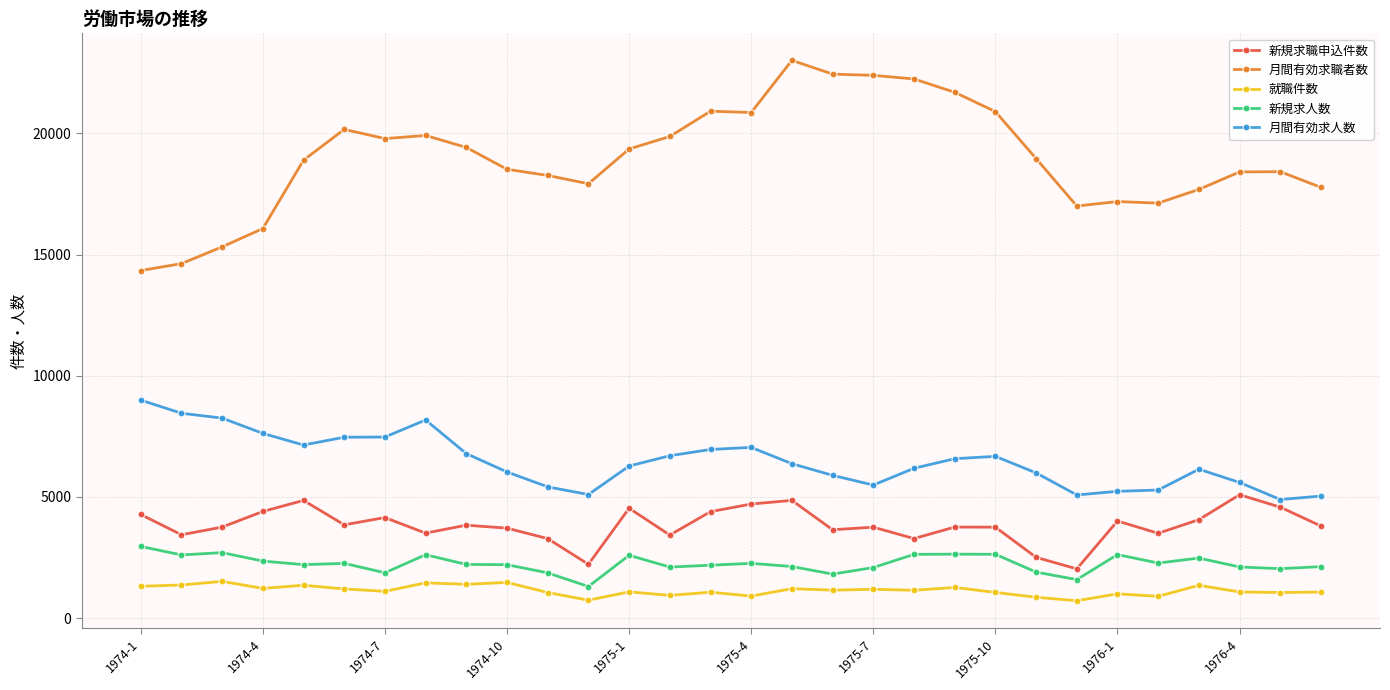

What is the difference between the maximum and minimum values in the 月間有効求職者数 series?

8674